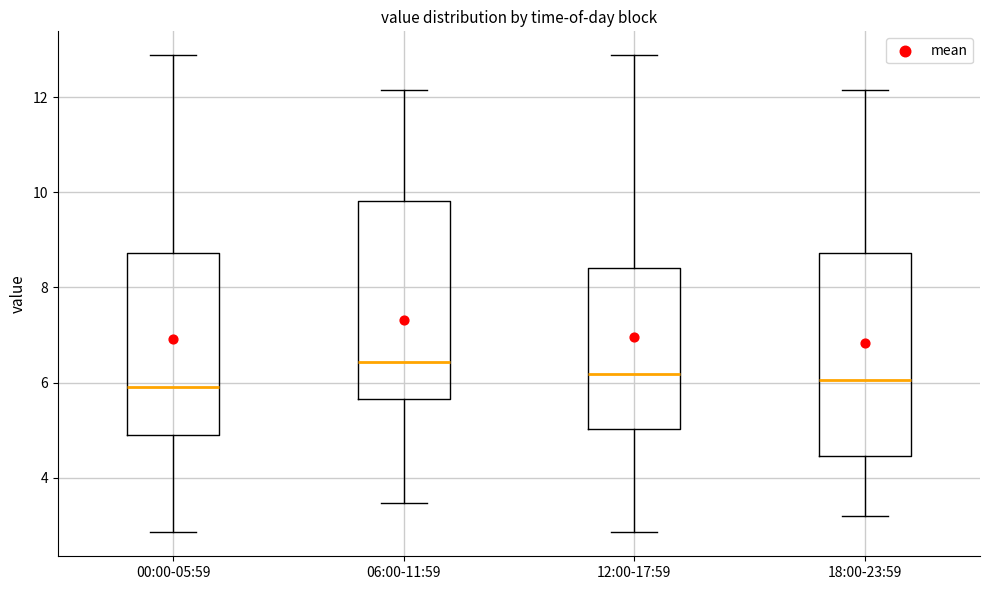

Where is the upper edge of the box for 12:00-17:59 on the y-axis? The values are not printed on the chart, so give them approximately, as read against the axis.

8.4